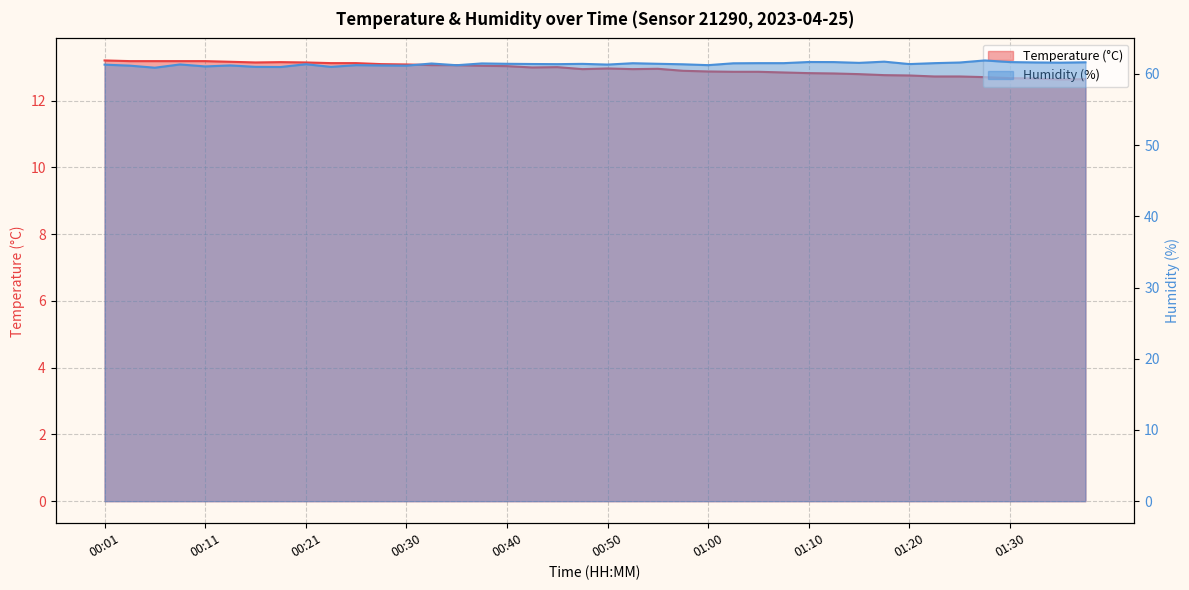

Which series has the largest total across all categories?

Humidity (%)